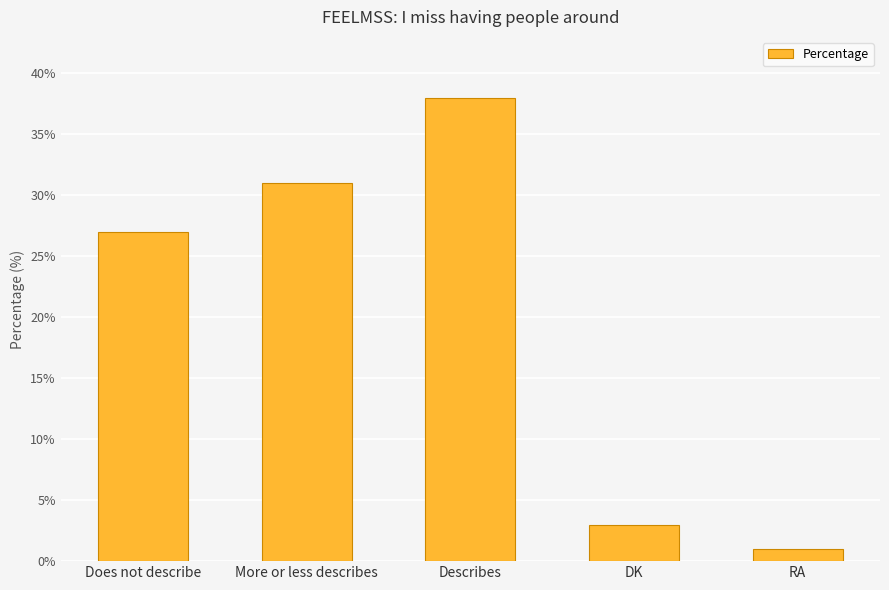

What is the difference between the second highest and second lowest values?

28